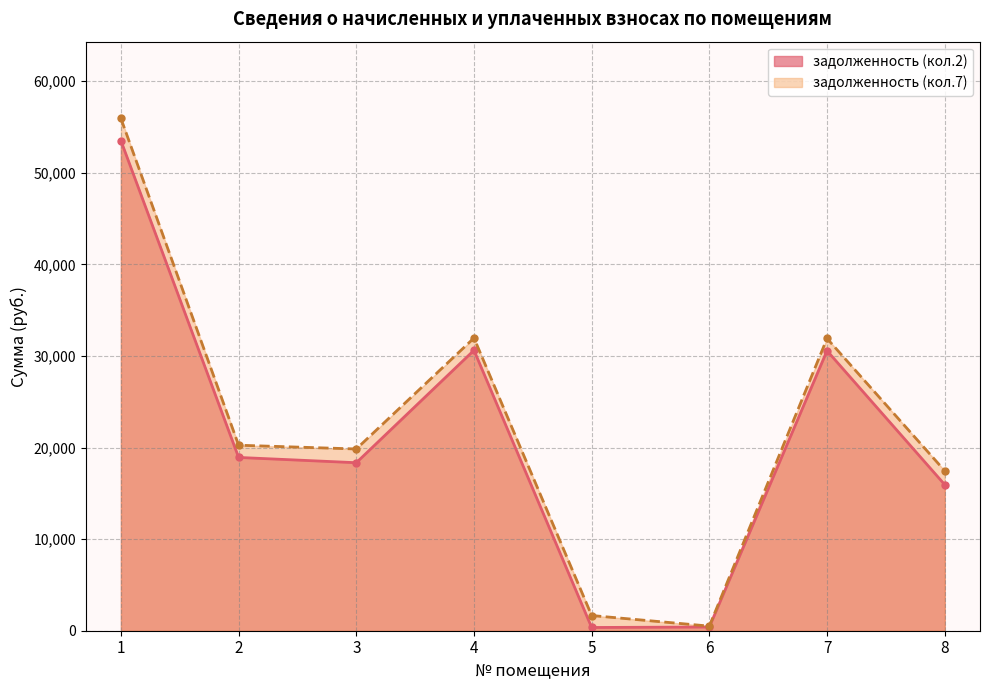

How many lines are shown in the chart?

2